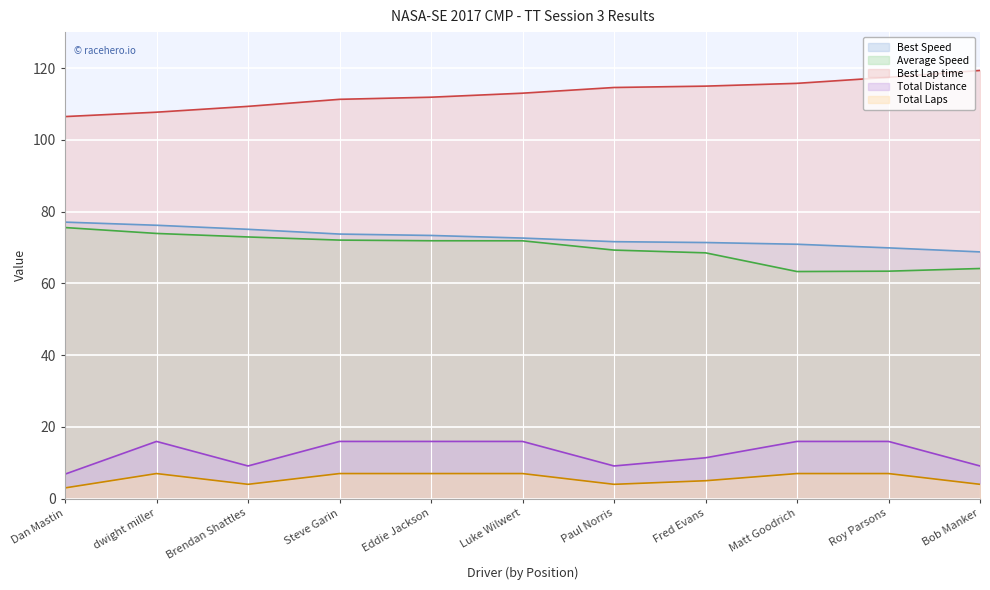

At Steve Garin, list the series in order from largest to smallest.

Best Lap time, Best Speed, Average Speed, Total Distance, Total Laps